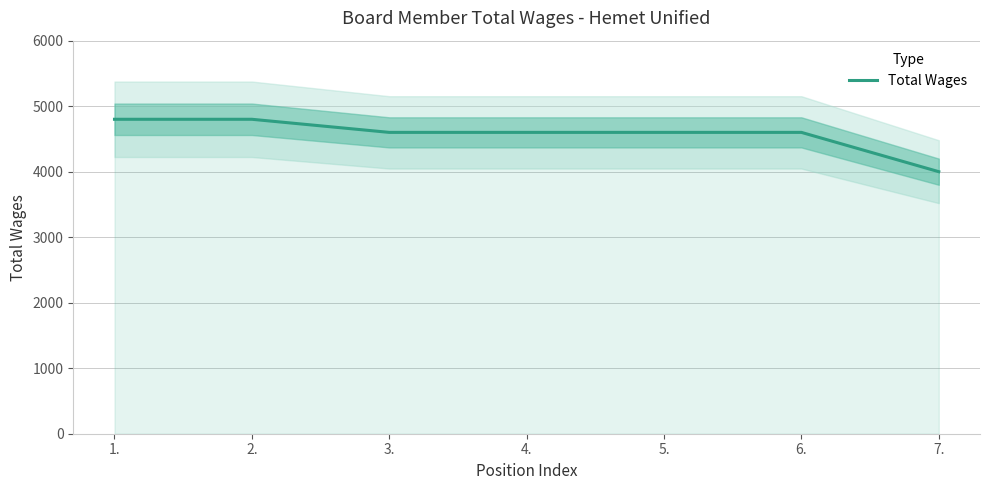

Does the chart have visible grid lines?

Yes